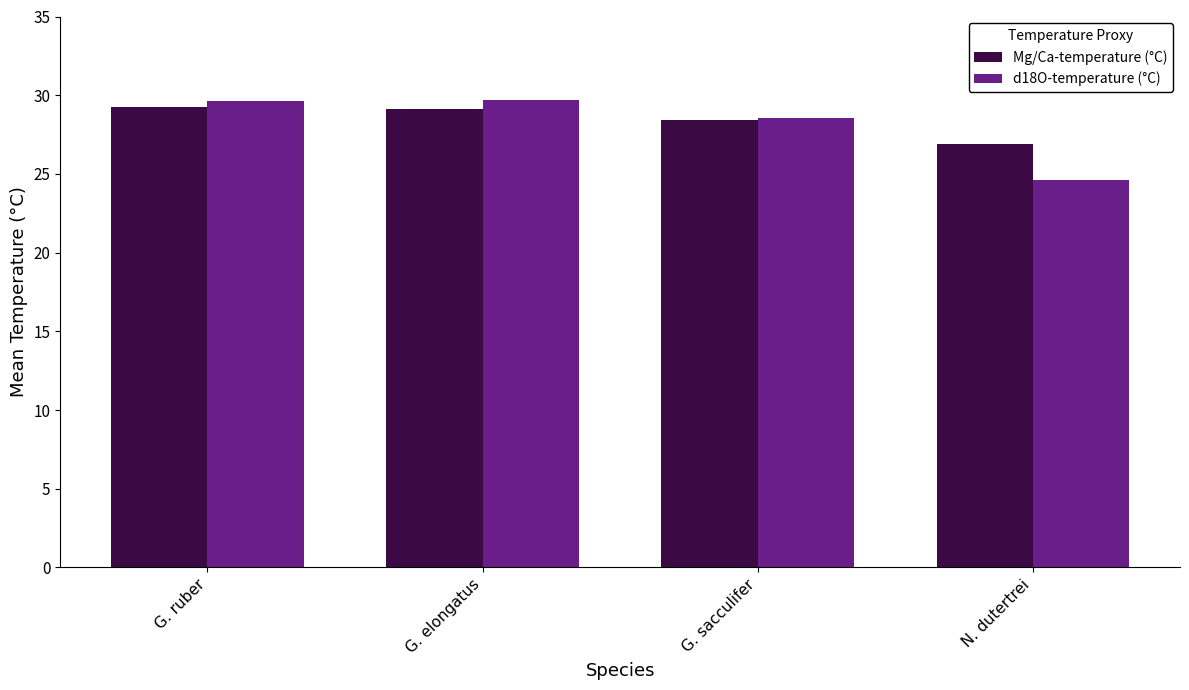

What is the maximum value shown in the chart?

29.7